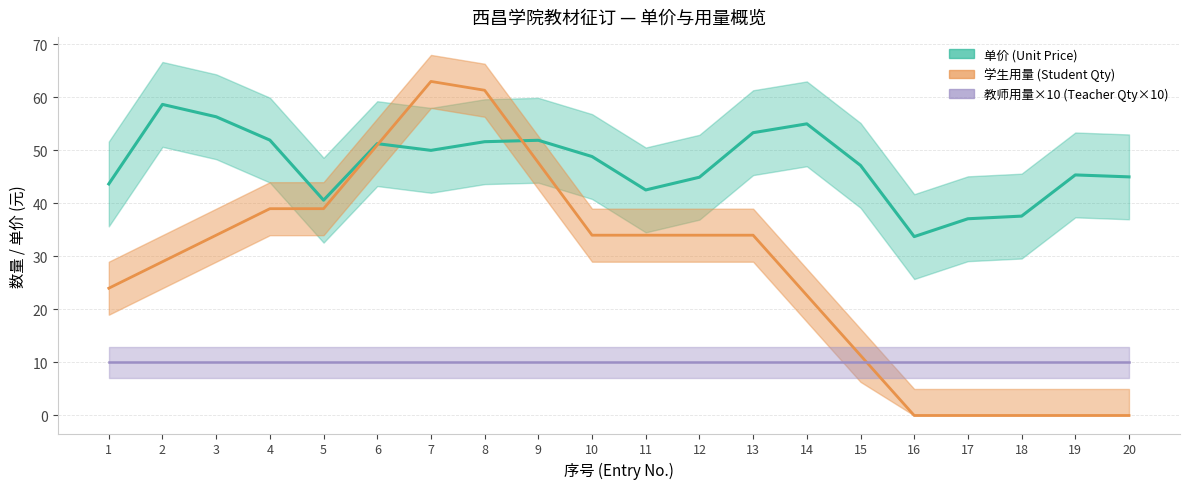

Which series has the largest total across all categories?

单价 (Unit Price)